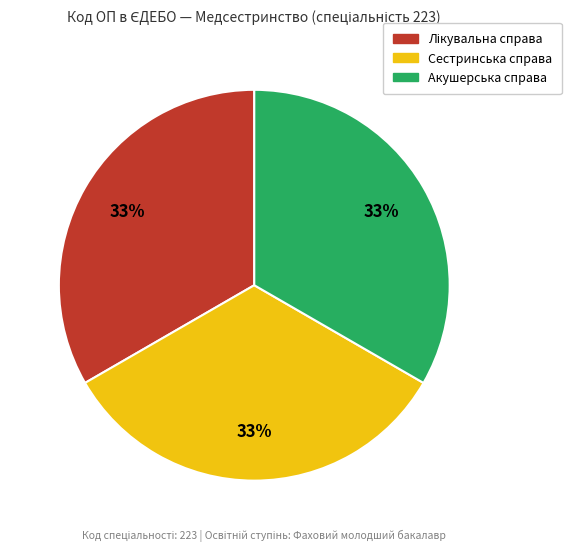

Is there any slice that represents more than half of the pie?

No